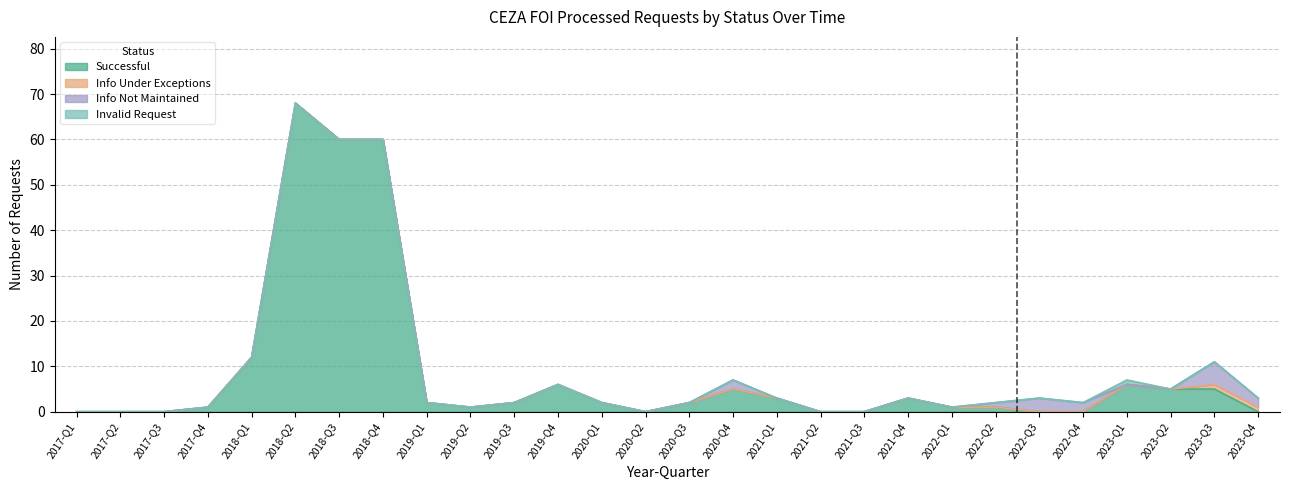

At which category does Closed reach its first local peak?

2018-Q2